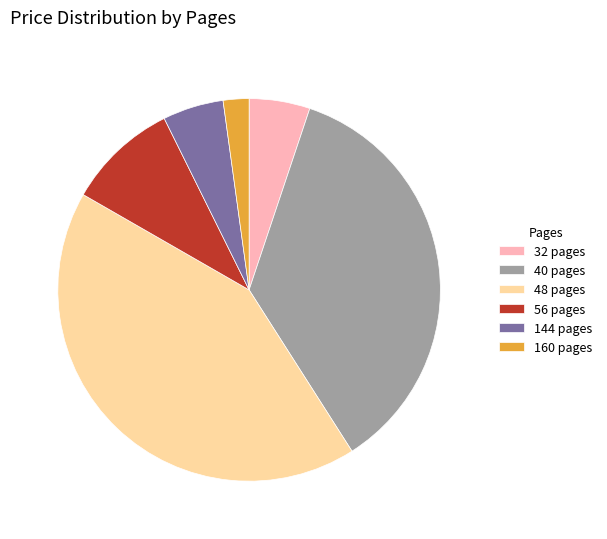

Which has a higher value, 160 pages or 40 pages?

40 pages